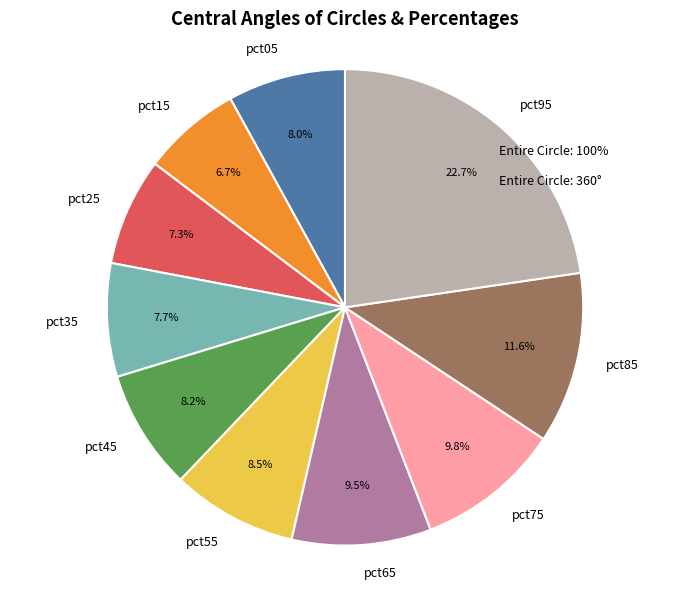

How many slices are in this pie chart?

10